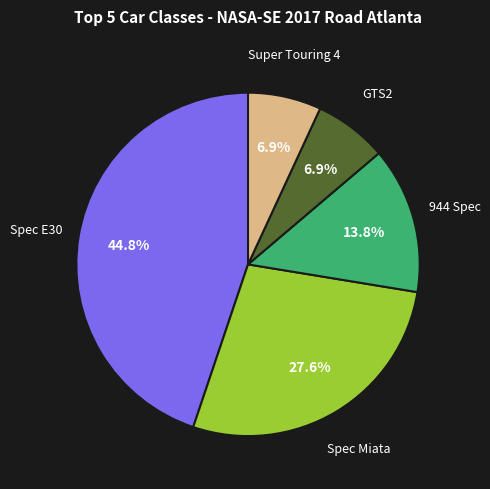

Does any single category account for the majority?

No